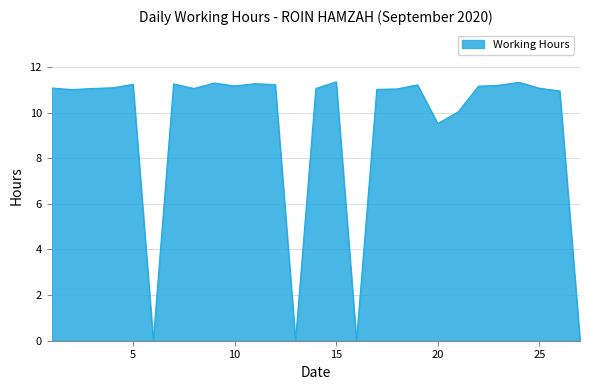

How many lines are shown in the chart?

1